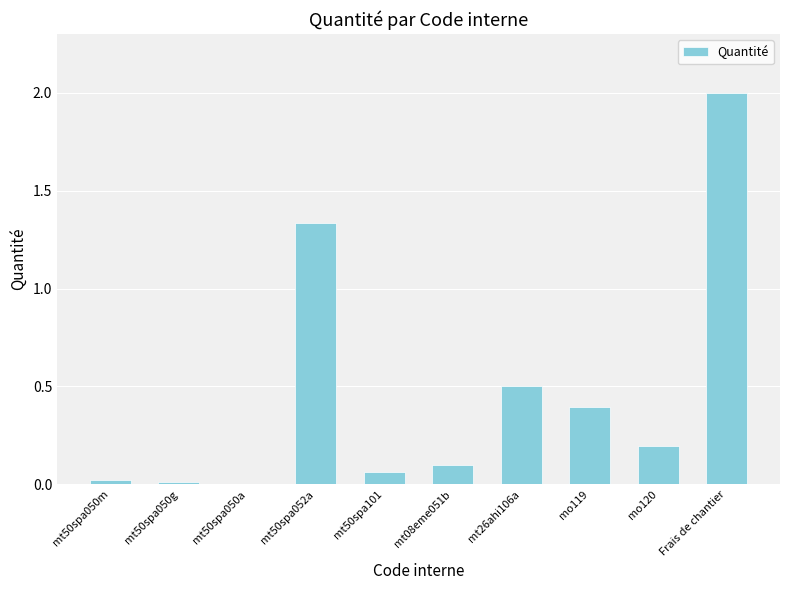

At which category does the chart reach its peak across all series?

Frais de chantier